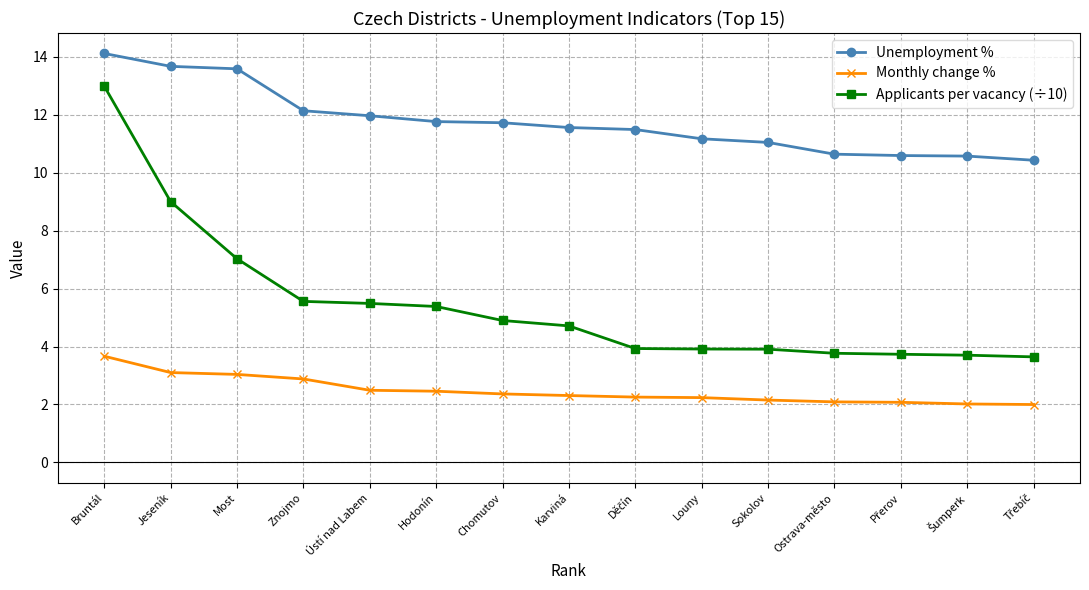

What is the difference between the maximum and minimum values in the Monthly change % series?

1.7